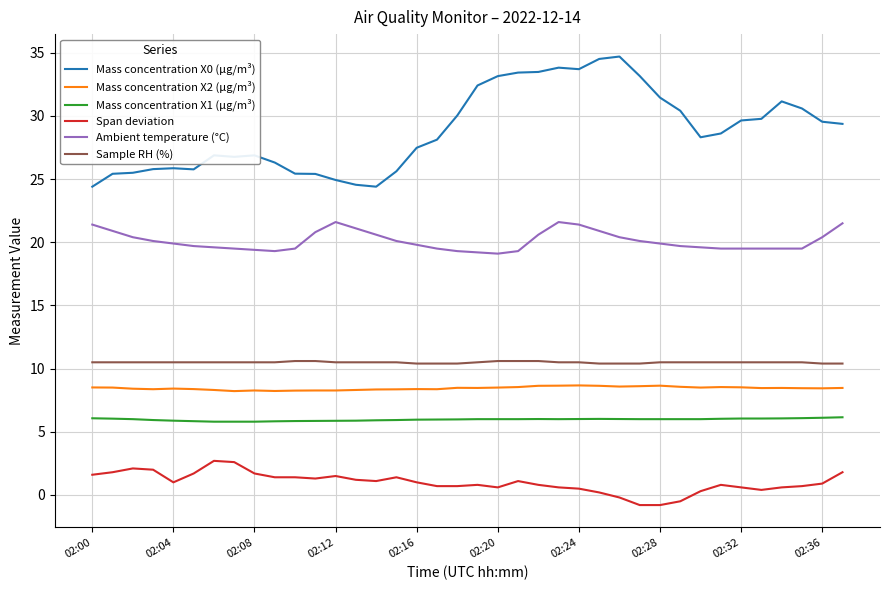

Which series has the widest spread of values?

Mass concentration X0 (μg/m³)